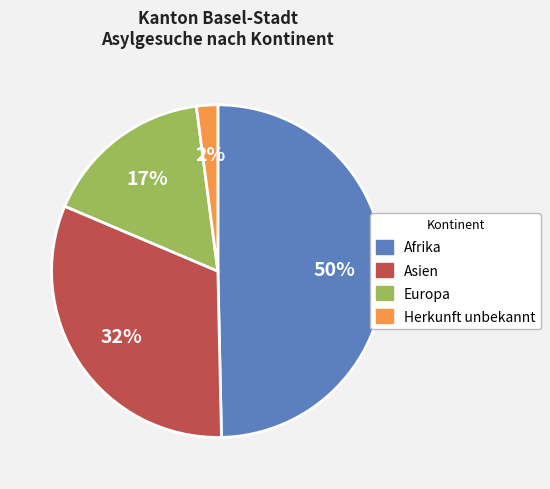

The Asien slice represents 19% of the pie. True or false?

False